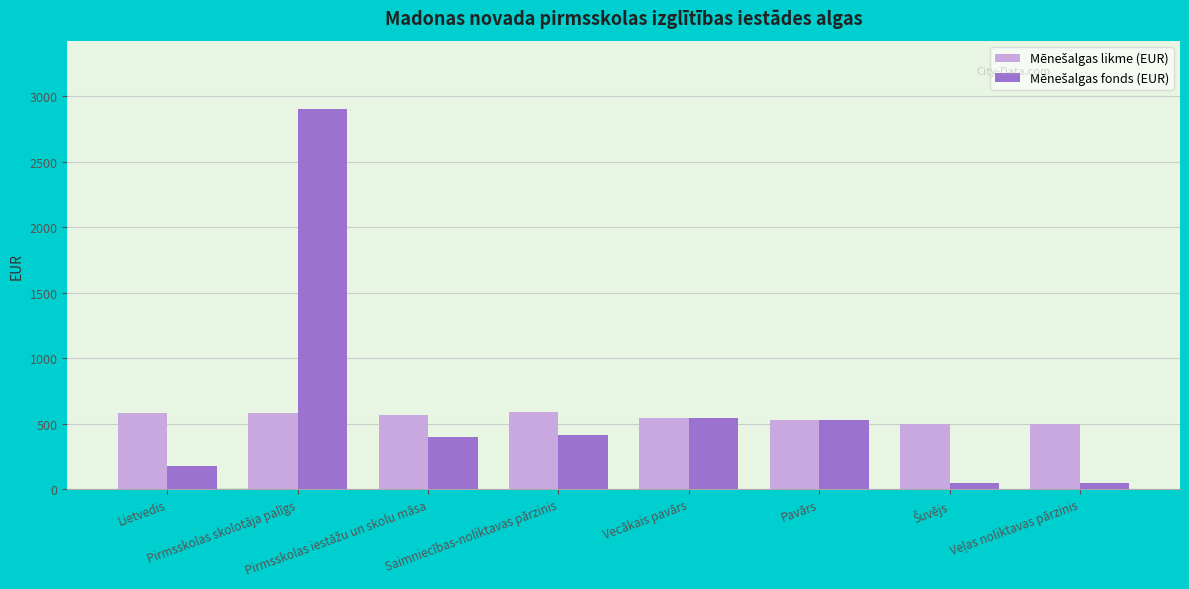

At how many categories does at least one series exceed 298?

8